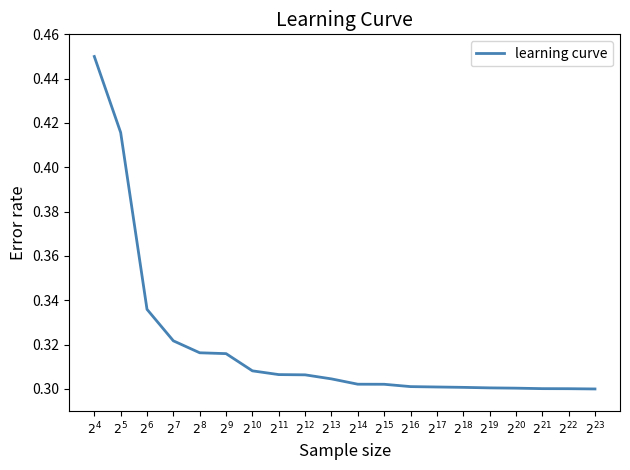

Is this an area chart (filled region under the line)?

No